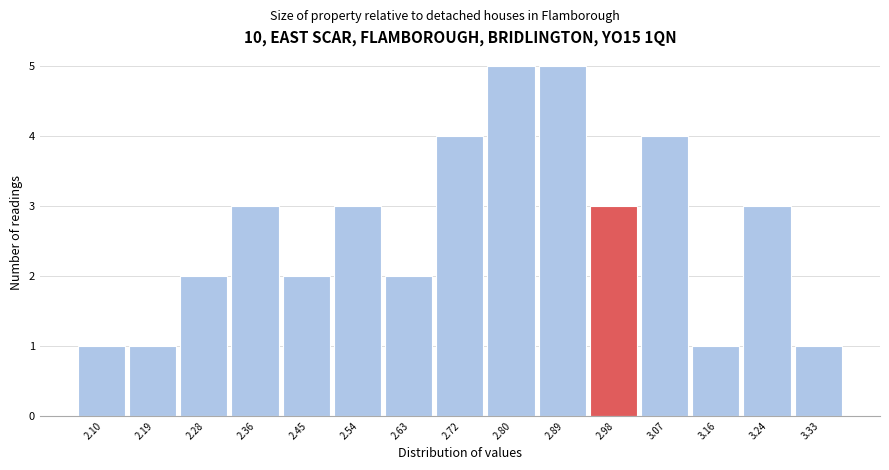

Reading right to left, extract all data points from this chart.

1	3	1	4	3	5	5	4	2	3	2	3	2	1	1